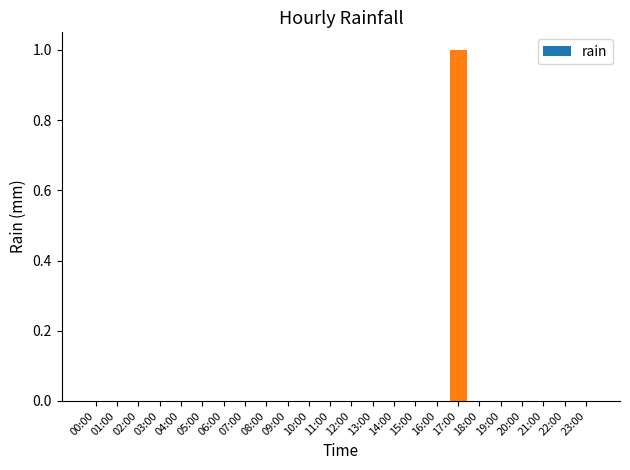

Reading right to left, transcribe all the data shown in this chart.

0	0	0	0	0	0	1	0	0	0	0	0	0	0	0	0	0	0	0	0	0	0	0	0